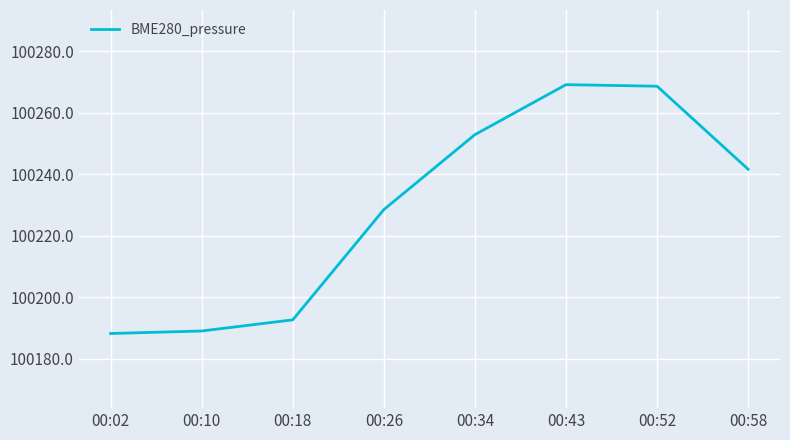

What is the change in value from 00:18 to 00:52?

+76.0